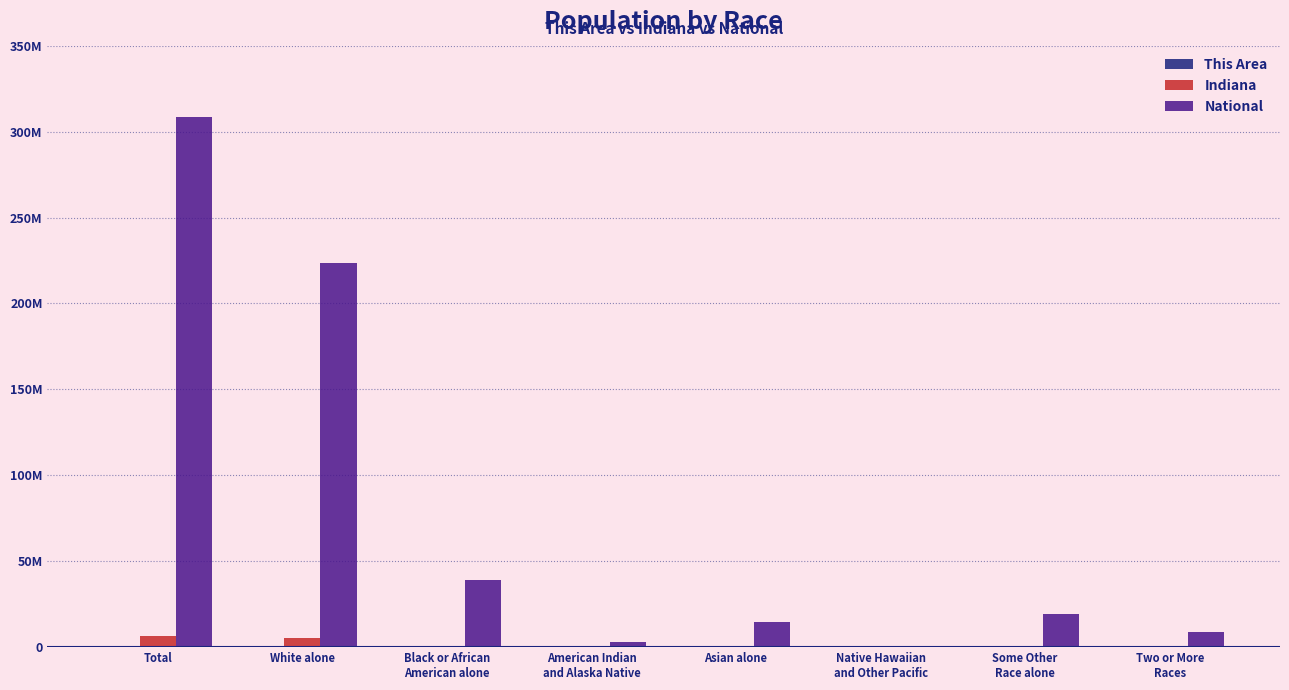

What is the maximum value shown in the chart?

308745538